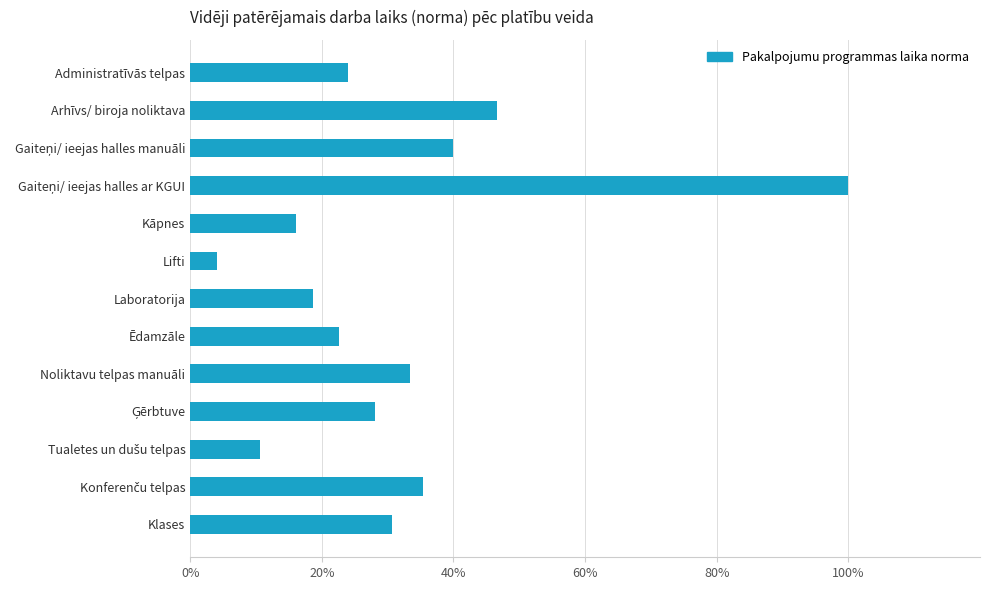

What is the label of the 6th bar from the bottom?

Ēdamzāle